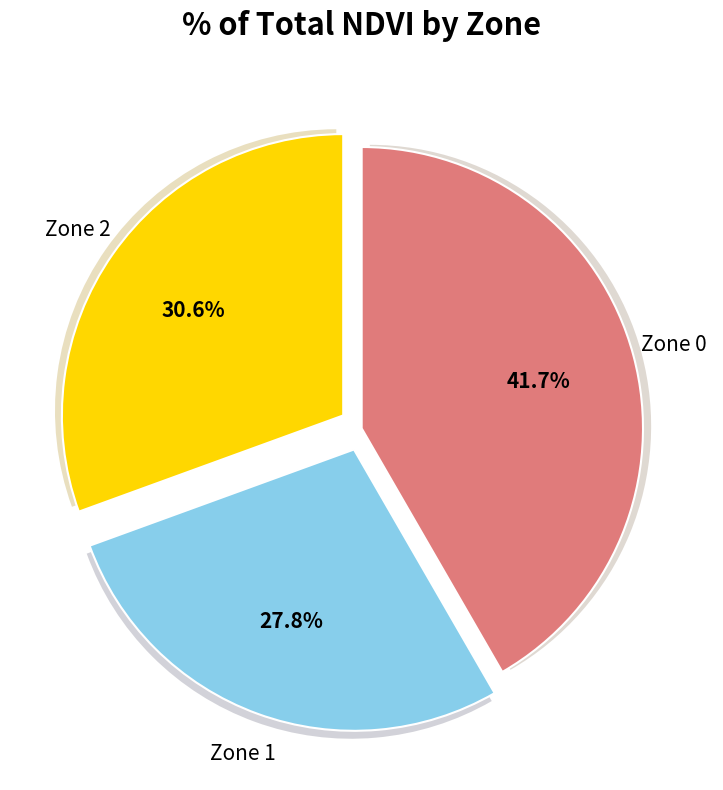

Is it true that Zone 2 is 40% of the pie?

False